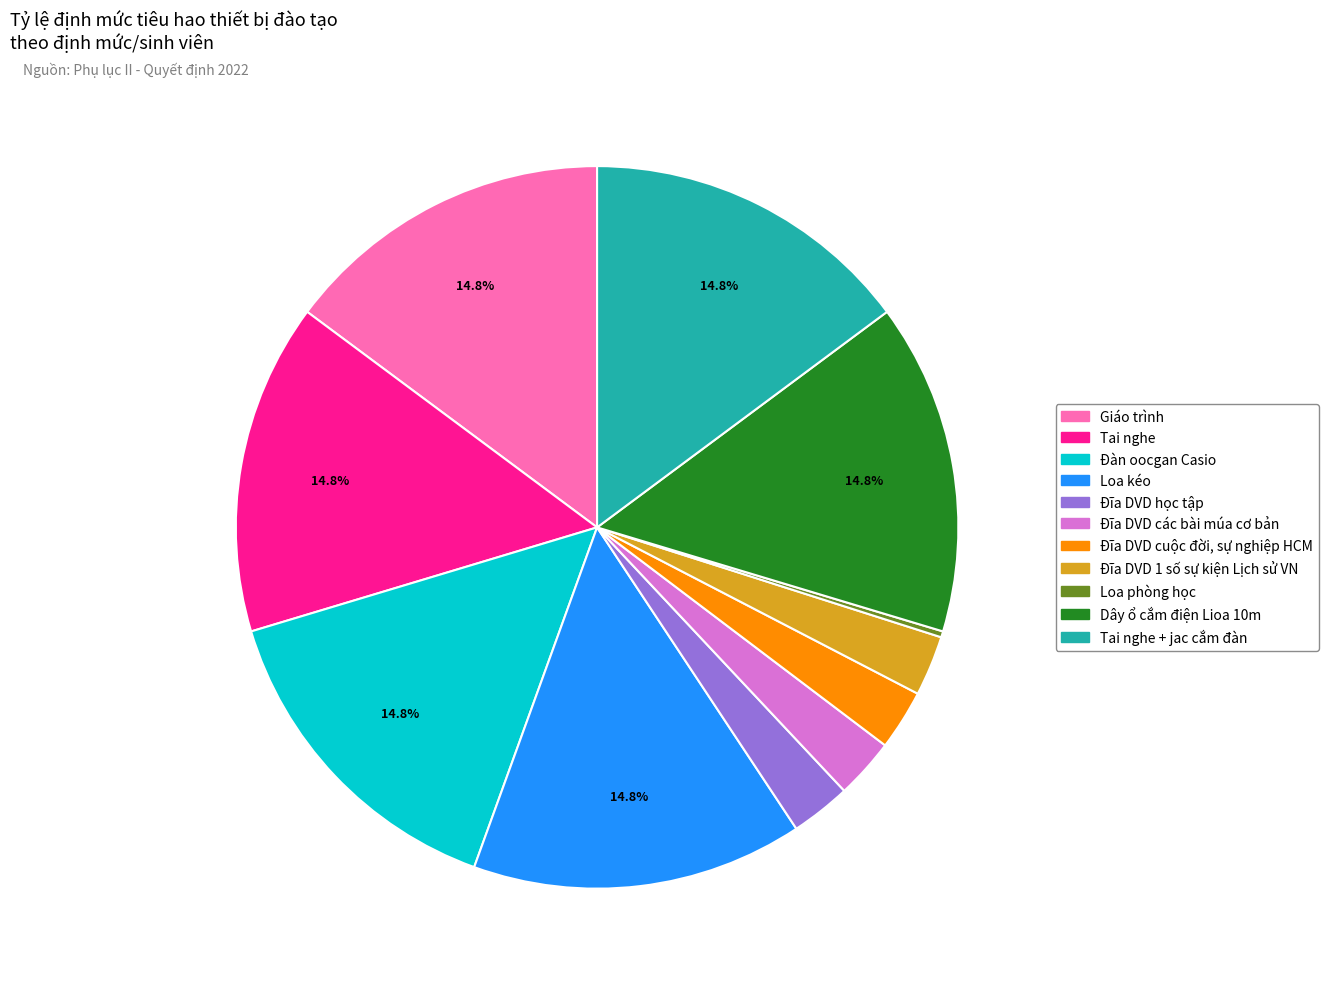

Is there a majority slice in this chart?

No